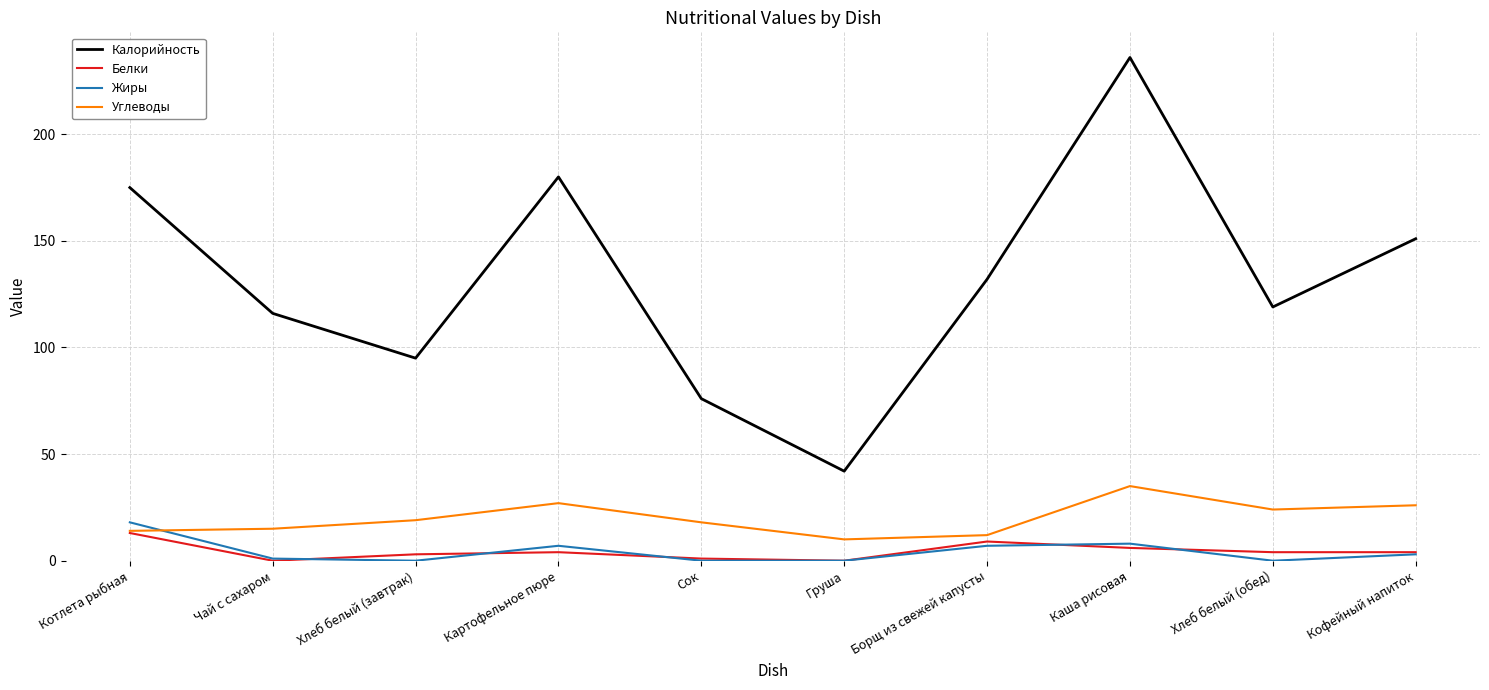

Is it true that Жиры equals 0 at Хлеб белый (обед)?

True